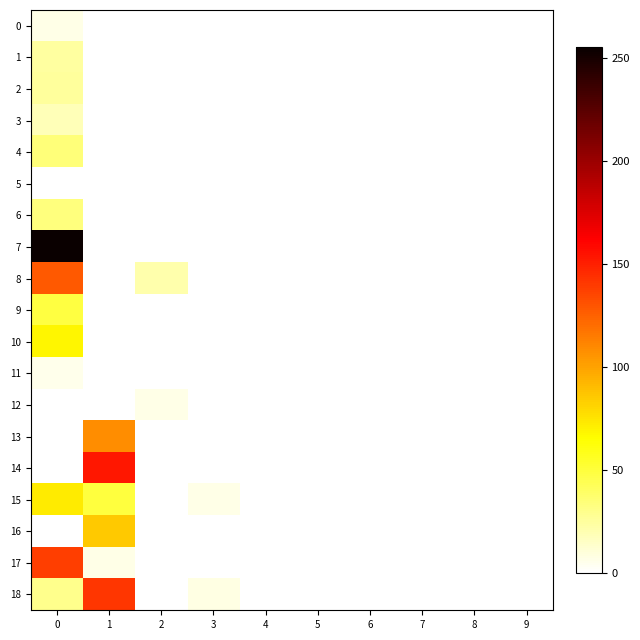

Reading right to left, transcribe all the data shown in this chart.

0: 9=0.0	8=0.0	7=0.0	6=0.0	5=0.0	4=0.0	3=0.0	2=0.0	1=0.0	0=6.0
1: 9=0.0	8=0.0	7=0.0	6=0.0	5=0.0	4=0.0	3=0.0	2=0.0	1=0.0	0=24.7
2: 9=0.0	8=0.0	7=0.0	6=0.0	5=0.0	4=0.0	3=0.0	2=0.0	1=0.0	0=25.2
3: 9=0.0	8=0.0	7=0.0	6=0.0	5=0.0	4=0.0	3=0.0	2=0.0	1=0.0	0=18.5
4: 9=0.0	8=0.0	7=0.0	6=0.0	5=0.0	4=0.0	3=0.0	2=0.0	1=0.0	0=34.2
5: 9=0.0	8=0.0	7=0.0	6=0.0	5=0.0	4=0.0	3=0.0	2=0.0	1=0.0	0=0.3
6: 9=0.0	8=0.0	7=0.0	6=0.0	5=0.0	4=0.0	3=0.0	2=0.0	1=0.0	0=33.7
7: 9=0.0	8=0.0	7=0.0	6=0.0	5=0.0	4=0.0	3=0.0	2=0.0	1=0.0	0=255.0
8: 9=0.0	8=0.0	7=0.0	6=0.0	5=0.0	4=0.0	3=0.2	2=21.6	1=0.0	0=128.4
9: 9=0.0	8=0.0	7=0.0	6=0.0	5=0.0	4=0.0	3=0.0	2=0.0	1=0.0	0=48.2
10: 9=0.0	8=0.0	7=0.0	6=0.0	5=0.0	4=0.0	3=0.0	2=0.0	1=0.0	0=68.2
11: 9=0.0	8=0.0	7=0.0	6=0.0	5=0.0	4=0.0	3=0.0	2=0.0	1=0.0	0=5.5
12: 9=0.0	8=0.0	7=0.0	6=0.0	5=0.0	4=0.0	3=0.7	2=6.2	1=0.0	0=0.0
13: 9=0.0	8=0.0	7=0.0	6=0.0	5=0.0	4=0.0	3=0.0	2=0.0	1=108.5	0=0.0
14: 9=0.0	8=0.0	7=0.0	6=0.0	5=0.0	4=0.0	3=0.0	2=0.0	1=152.7	0=0.0
15: 9=0.0	8=0.0	7=0.0	6=0.0	5=0.0	4=0.0	3=6.0	2=0.0	1=49.2	0=72.4
16: 9=0.0	8=0.0	7=0.0	6=0.0	5=0.0	4=0.0	3=0.0	2=0.0	1=85.0	0=0.0
17: 9=0.0	8=0.0	7=0.0	6=0.0	5=0.0	4=0.0	3=0.0	2=0.0	1=6.6	0=137.9
18: 9=0.0	8=0.0	7=0.0	6=0.0	5=0.0	4=0.0	3=7.5	2=0.0	1=140.9	0=29.7